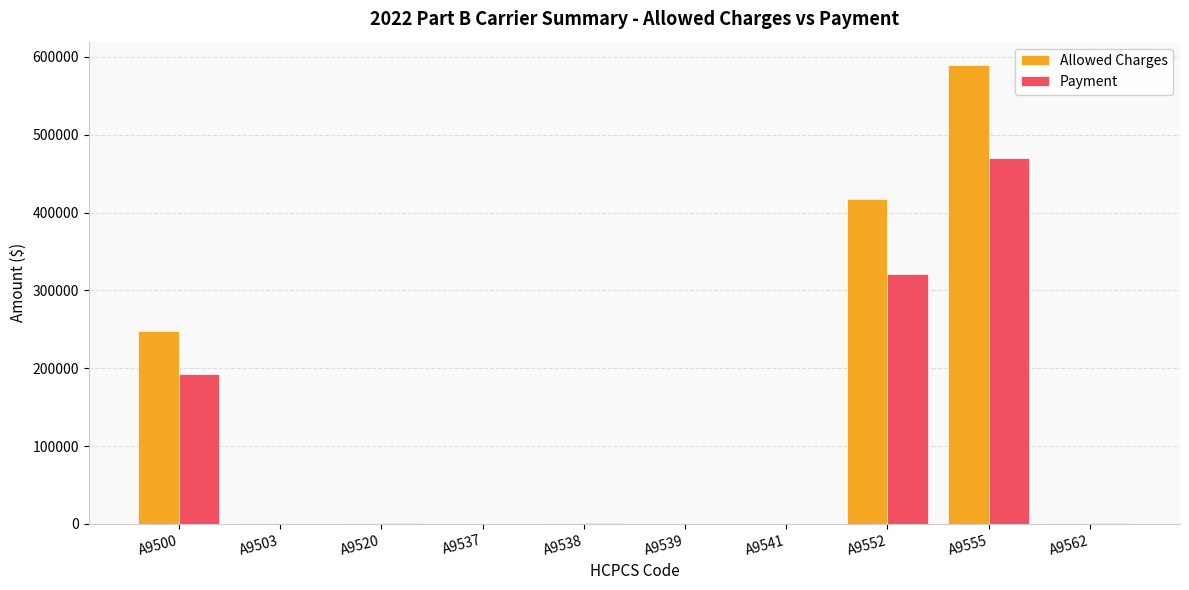

What are all the series names shown in the legend?

Allowed Charges, Payment